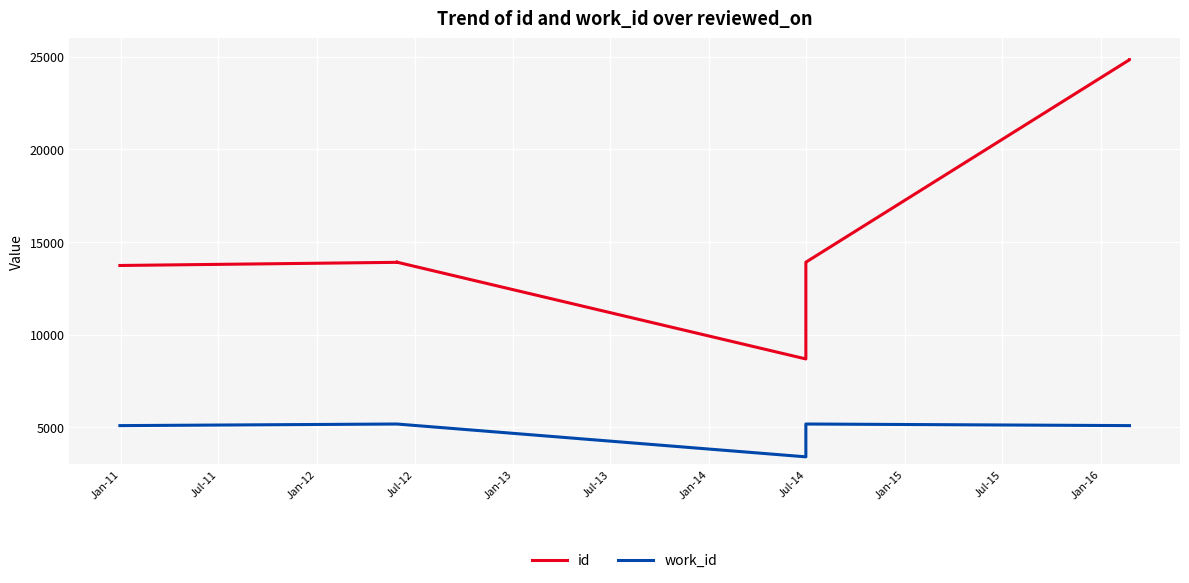

True or false: id and work_id intersect in this chart.

False